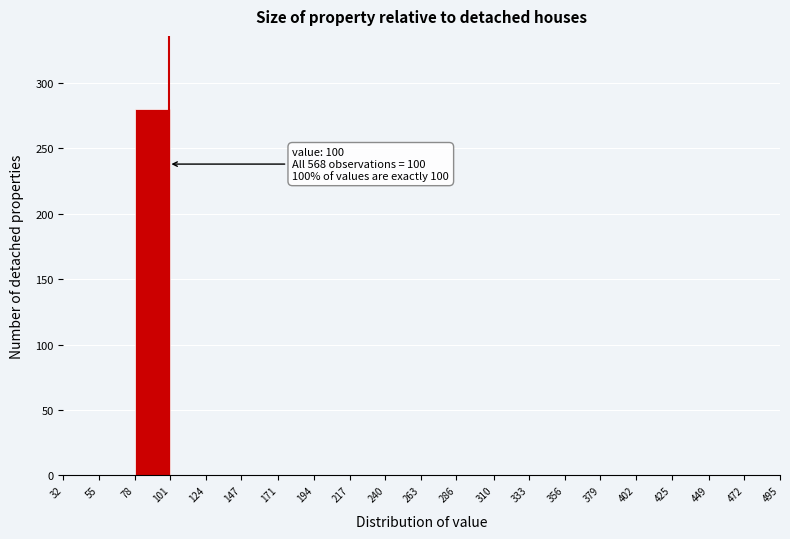

Over which range of the x-axis is the bar tallest?

78 to 101